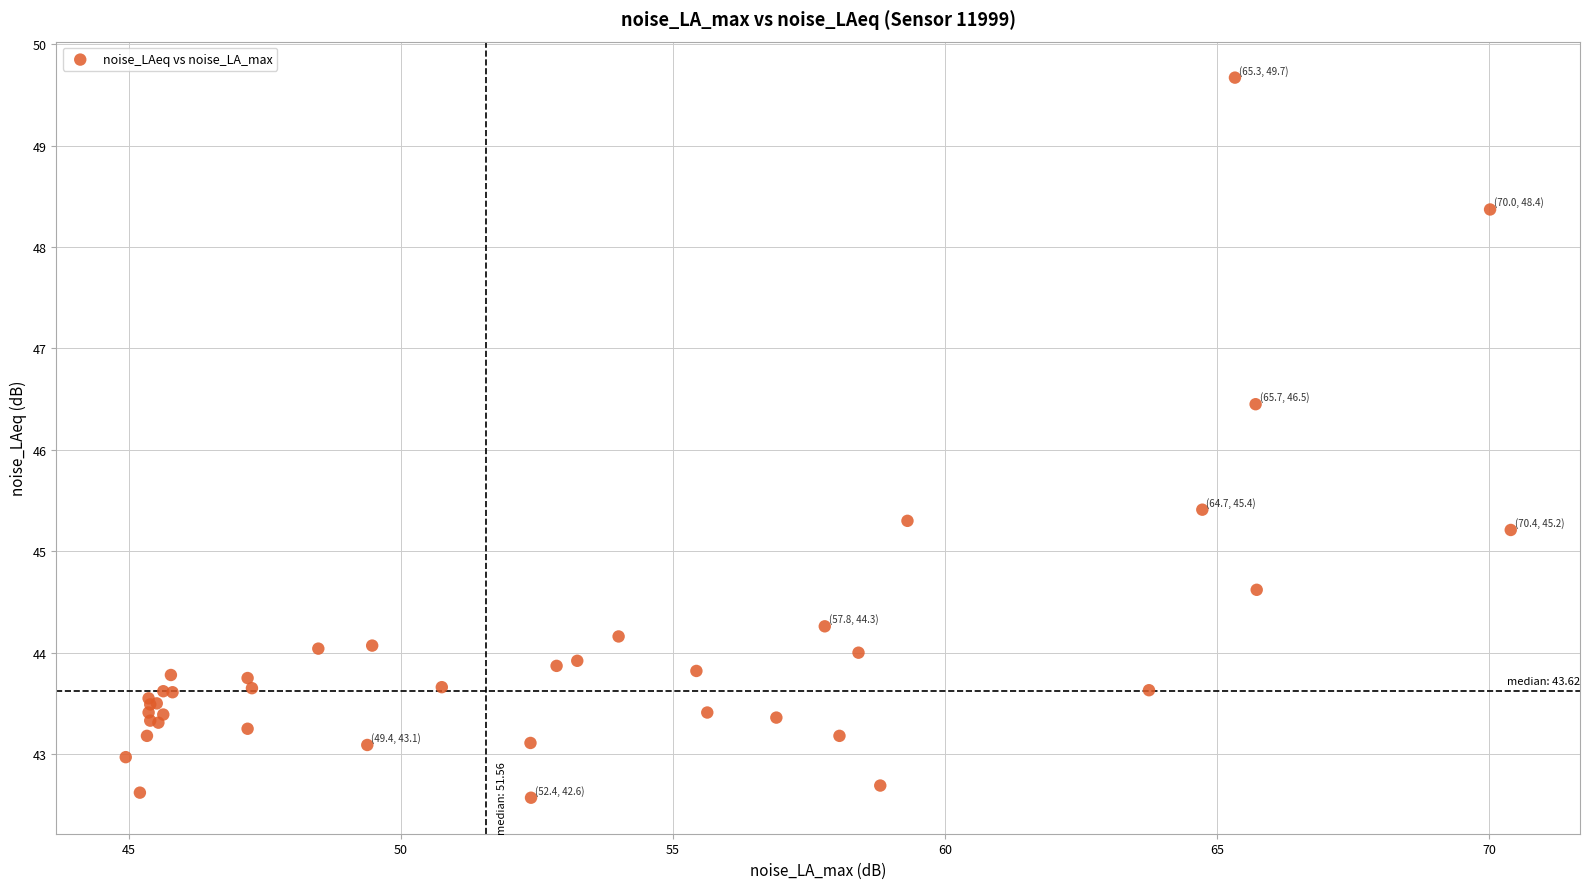

What Y value in the scatter plot is closest to 46?

46.5